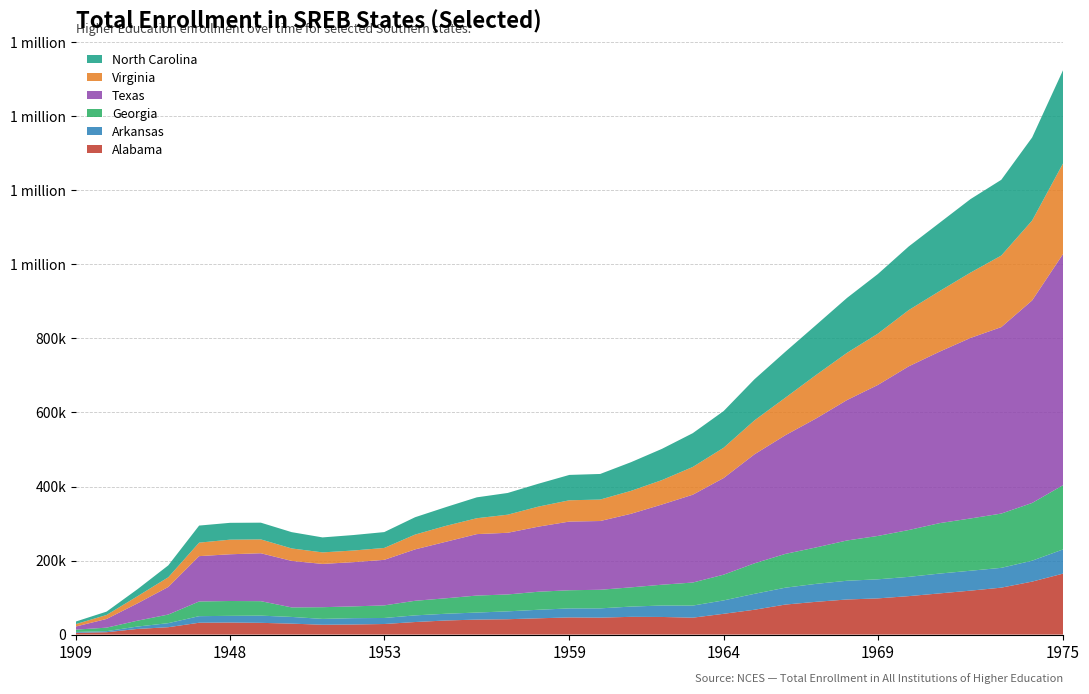

Reading right to left, transcribe all the data shown in this chart.

Alabama: 1975=164700	1974=143188	1973=126829	1972=118755	1971=111305	1970=103936	1969=97816	1968=94850	1967=88575	1966=81125	1965=67151	1964=56182	1963=45718	1962=47654	1961=47967	1960=45843	1959=46397	1958=44036	1957=41534	1956=40528	1955=38131	1954=33963	1953=28609	1952=27321	1951=26611	1950=29621	1949=31760	1948=32597	1947=32046	1939=19987	1929=15290	1919=6421	1909=4802
Arkansas: 1975=65326	1974=56487	1973=53509	1972=53762	1971=53565	1970=52039	1969=51530	1968=50615	1967=48505	1966=45583	1965=43026	1964=36196	1963=32680	1962=30878	1961=27719	1960=25040	1959=24371	1958=23054	1957=21257	1956=19030	1955=18192	1954=17975	1953=16274	1952=17067	1951=15811	1950=18102	1949=19445	1948=18068	1947=17765	1939=10928	1929=6445	1919=2900	1909=2343
Georgia: 1975=173585	1974=155924	1973=146601	1972=141179	1971=136232	1970=126511	1969=117198	1968=108816	1967=98476	1966=91280	1965=82347	1964=69527	1963=62236	1962=56228	1961=51955	1960=50220	1959=49054	1958=48739	1957=45645	1956=45914	1955=41788	1954=39402	1953=34001	1952=31849	1951=31613	1950=25743	1949=39094	1948=40094	1947=39634	1939=23229	1929=15838	1919=9442	1909=6283
Texas: 1975=624390	1974=547142	1973=503750	1972=487642	1971=463261	1970=442225	1969=407918	1968=379379	1967=348481	1966=320565	1965=294529	1964=261041	1963=237246	1962=216641	1961=198784	1960=185722	1959=185518	1958=175854	1957=166610	1956=165990	1955=152703	1954=138850	1953=123052	1952=119483	1951=116904	1950=125624	1949=129477	1948=126228	1947=122516	1939=74552	1929=46703	1919=23490	1909=8344
Virginia: 1975=244671	1974=215851	1973=193277	1972=176484	1971=163554	1970=151915	1969=138561	1968=127526	1967=117531	1966=101384	1965=91696	1964=81794	1963=74978	1962=65944	1961=61908	1960=57986	1959=57511	1958=54104	1957=48865	1956=42908	1955=42977	1954=40007	1953=32137	1952=31452	1951=31127	1950=33666	1949=37393	1948=39472	1947=36455	1939=26156	1929=19316	1919=10738	1909=6540
North Carolina: 1975=251786	1974=224418	1973=204633	1972=198510	1971=184519	1970=171925	1969=161038	1968=148370	1967=134979	1966=124088	1965=110977	1964=99075	1963=91273	1962=84387	1961=77481	1960=69144	1959=68500	1958=61872	1957=58669	1956=56401	1955=50652	1954=46870	1953=42840	1952=41765	1951=40482	1950=43998	1949=45195	1948=45481	1947=46112	1939=32118	1929=18901	1919=9109	1909=6898